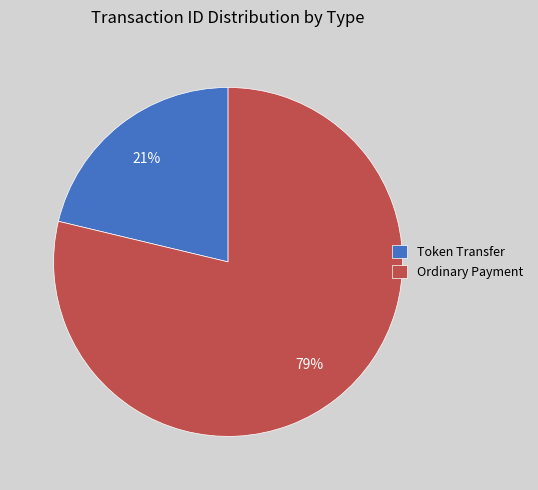

Which category has the biggest portion of the pie?

Ordinary Payment